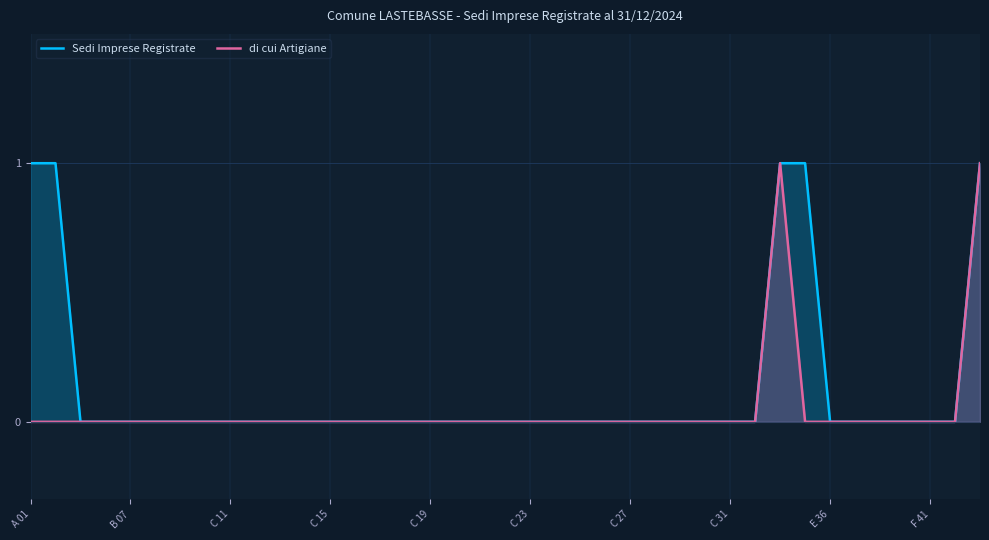

The Sedi Imprese Registrate series shows 1 at C 11. True or false?

False